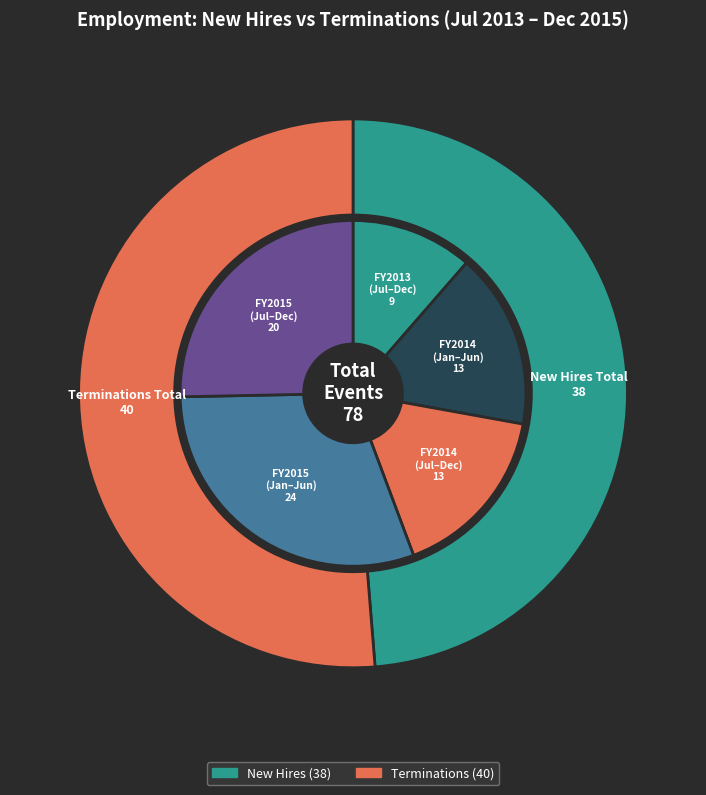

Which series has the widest spread of values?

Terms